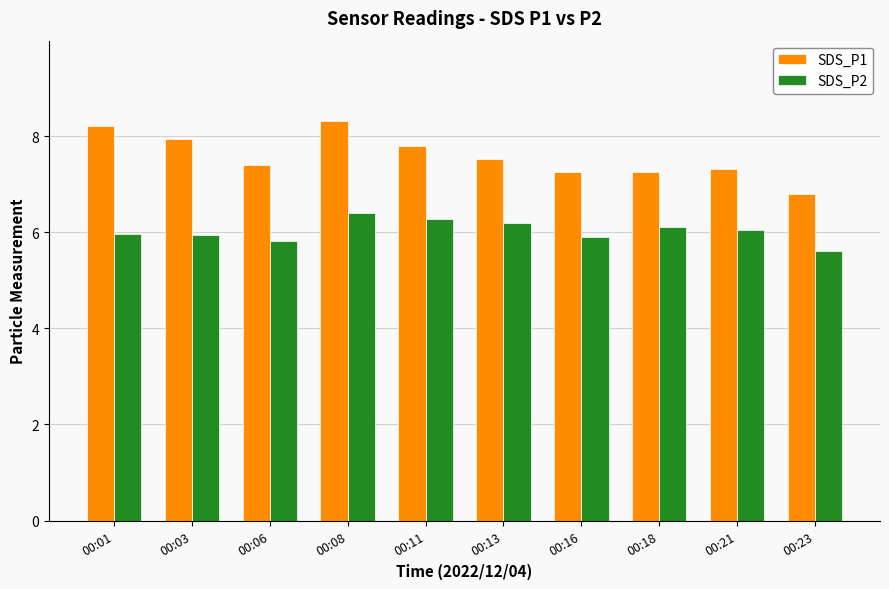

What is the average value of the SDS_P1 series?

7.6